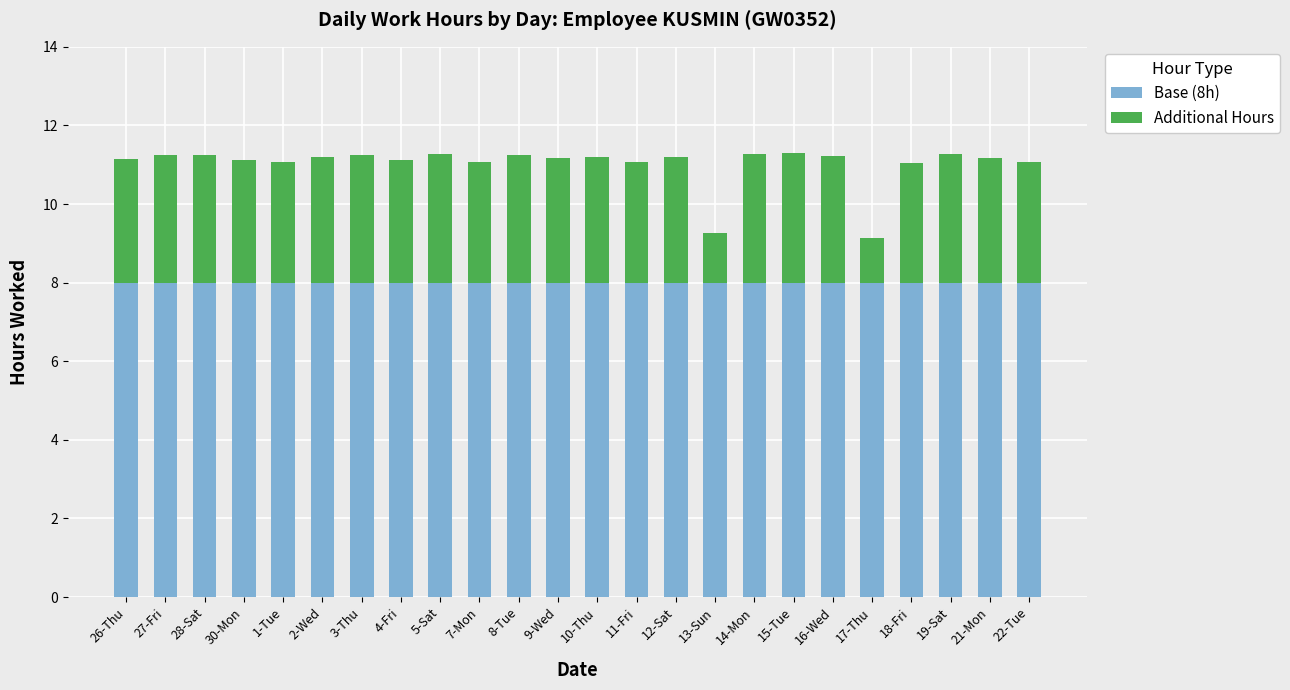

Are the bars horizontal?

No